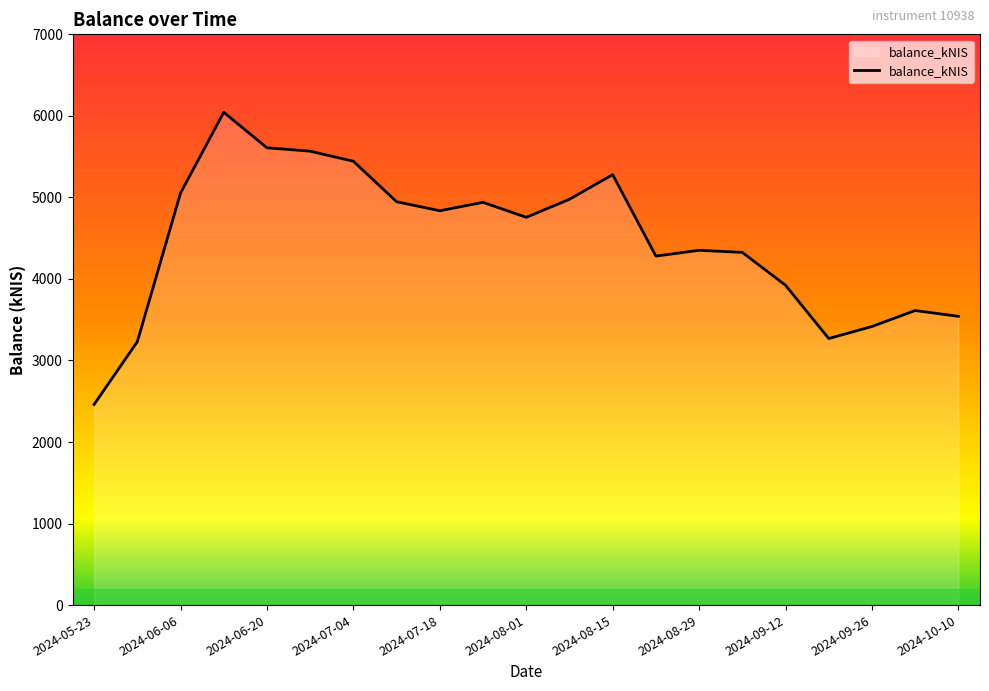

What is the difference between the maximum and second lowest values?

2813.3